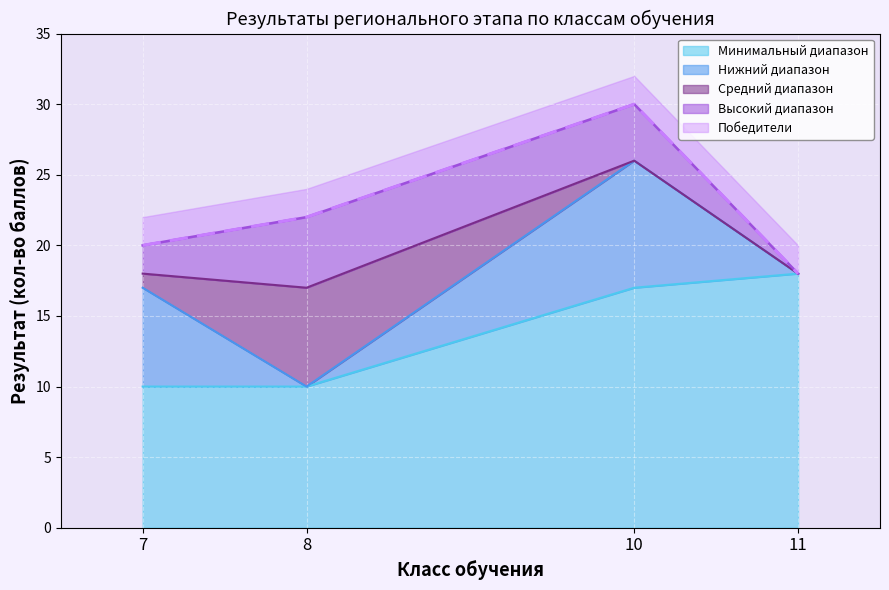

At which label is the value closest to 24?

8